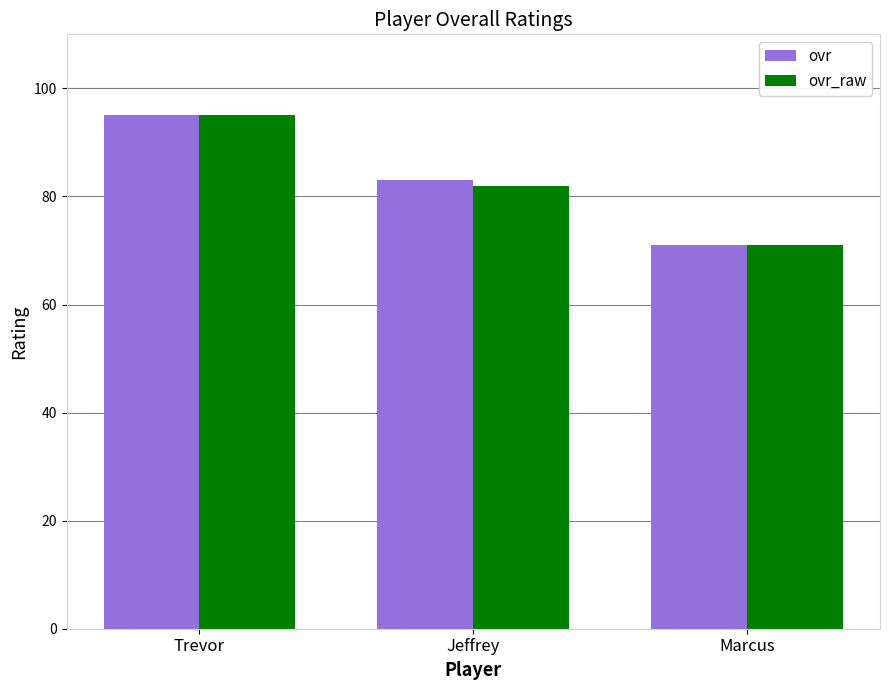

What position from the left is Trevor?

1